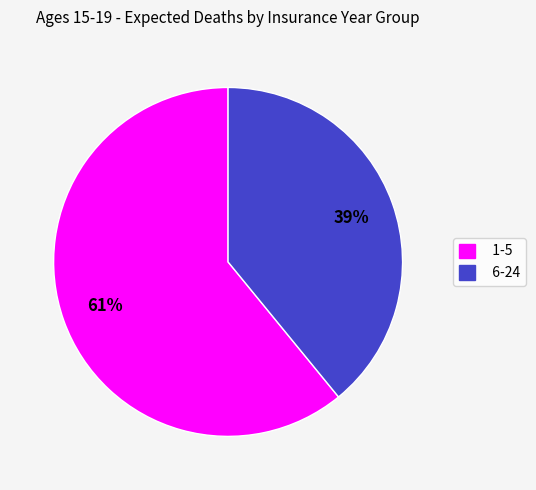

How many slices are in this pie chart?

2